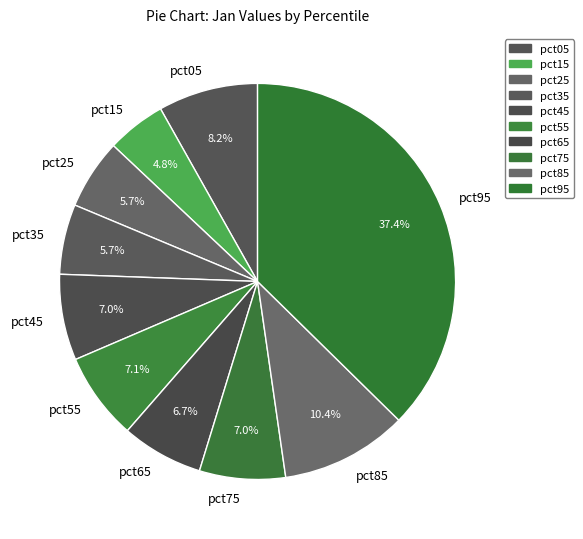

To the nearest percent, what percentage of the pie is pct15?

5%